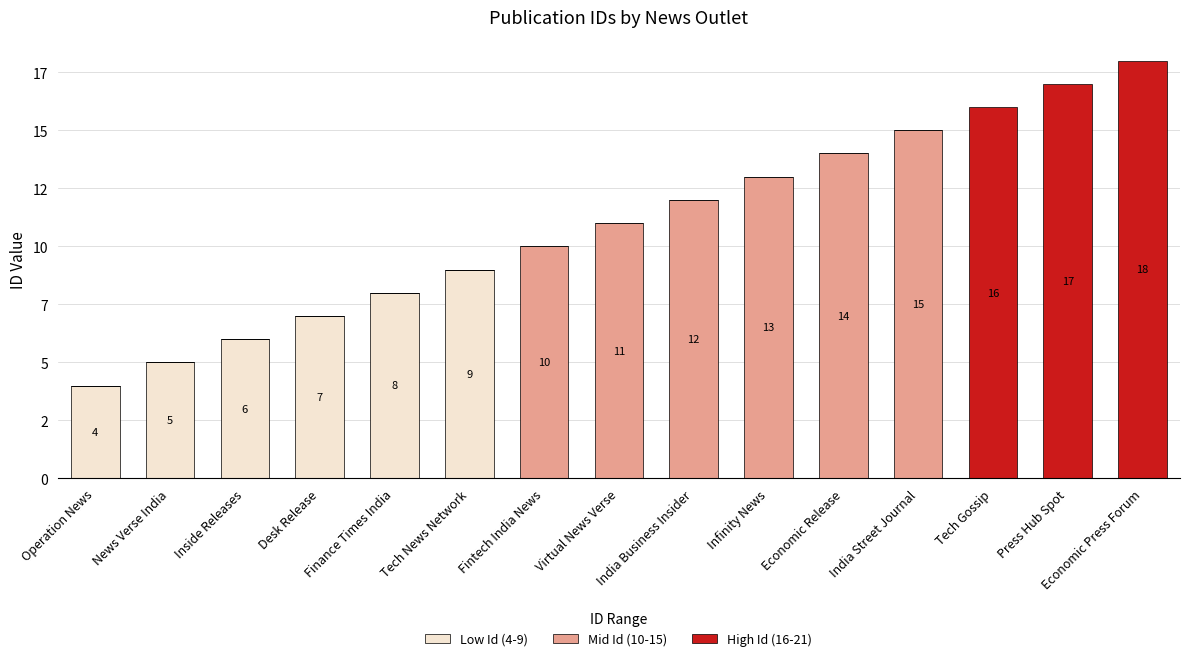

What are all the series names shown in the legend?

Low Id (4-9), Mid Id (10-15), High Id (16-21)